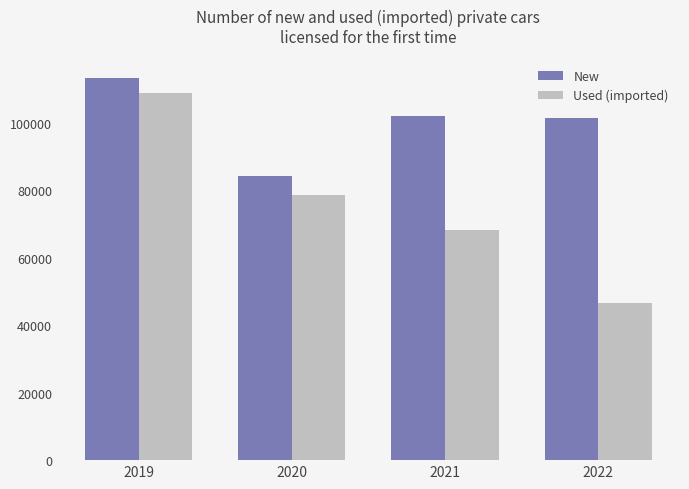

Reading left to right, what are all the values shown in this chart?

New: 2019=113305	2020=84309	2021=101853	2022=101349
Used (imported): 2019=108895	2020=78541	2021=68042	2022=46567